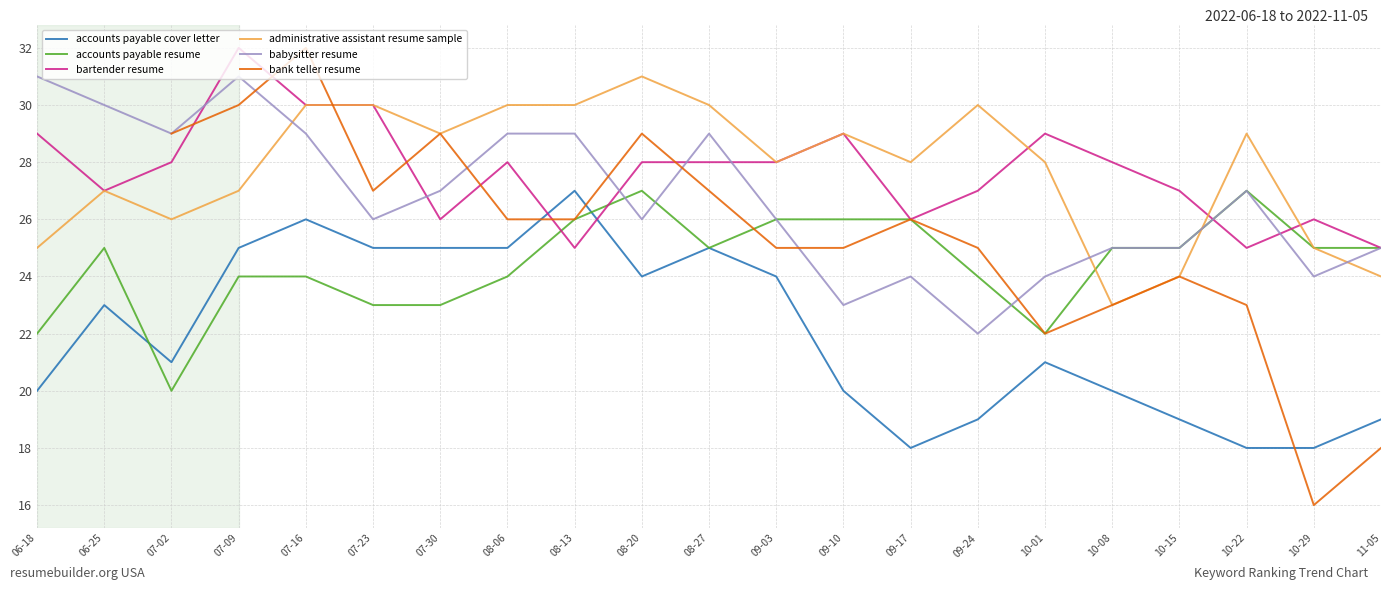

Is the value of bank teller resume at 08-13 greater than the value of accounts payable resume at 10-01?

Yes